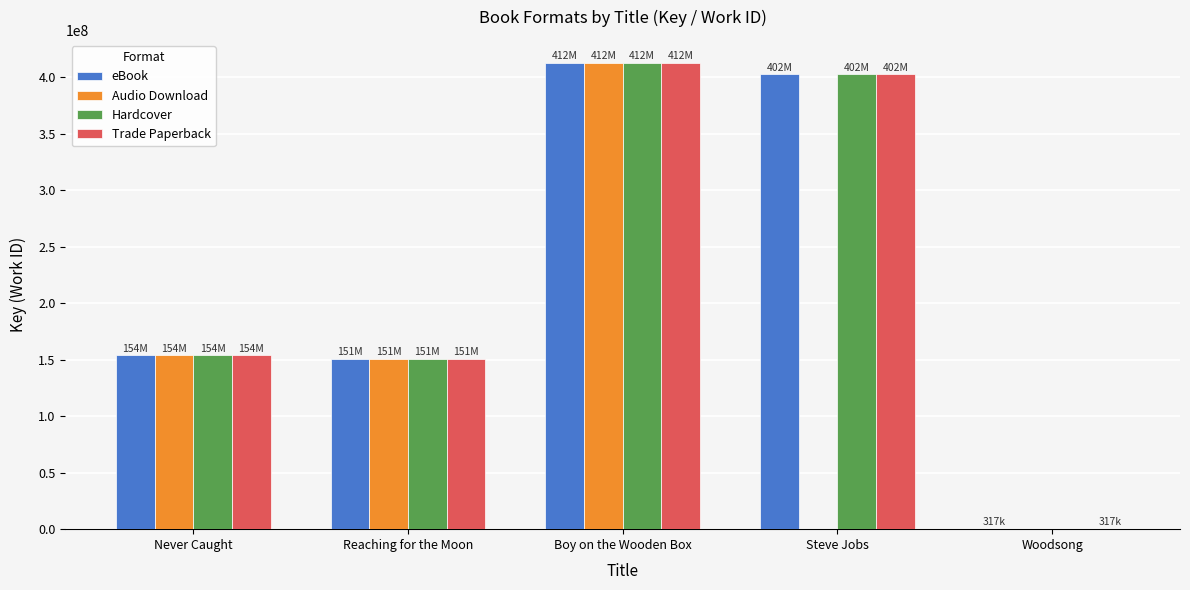

At which category does the chart reach its peak across all series?

Boy on the Wooden Box